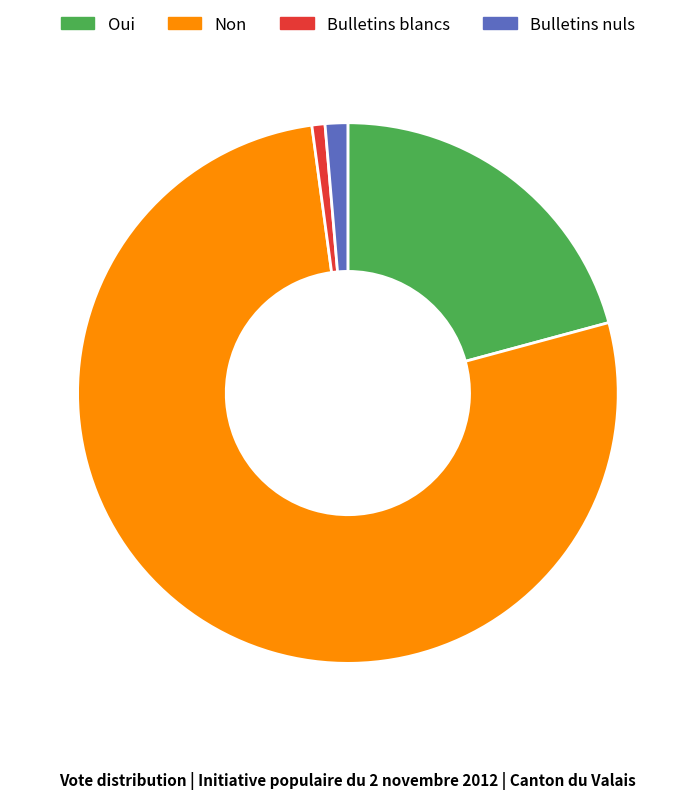

Between Non and Bulletins nuls, which is larger?

Non